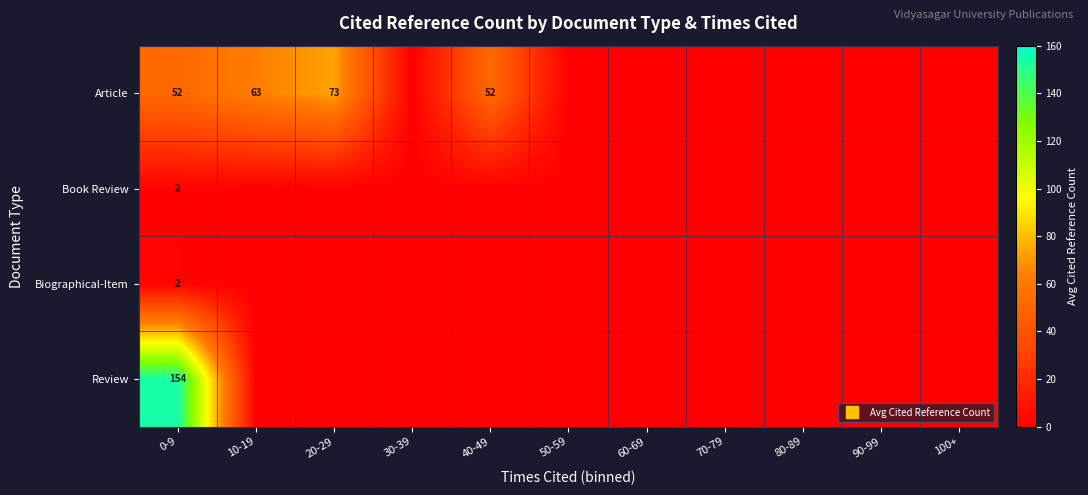

Which has a higher value, 90-99 or 70-79?

90-99